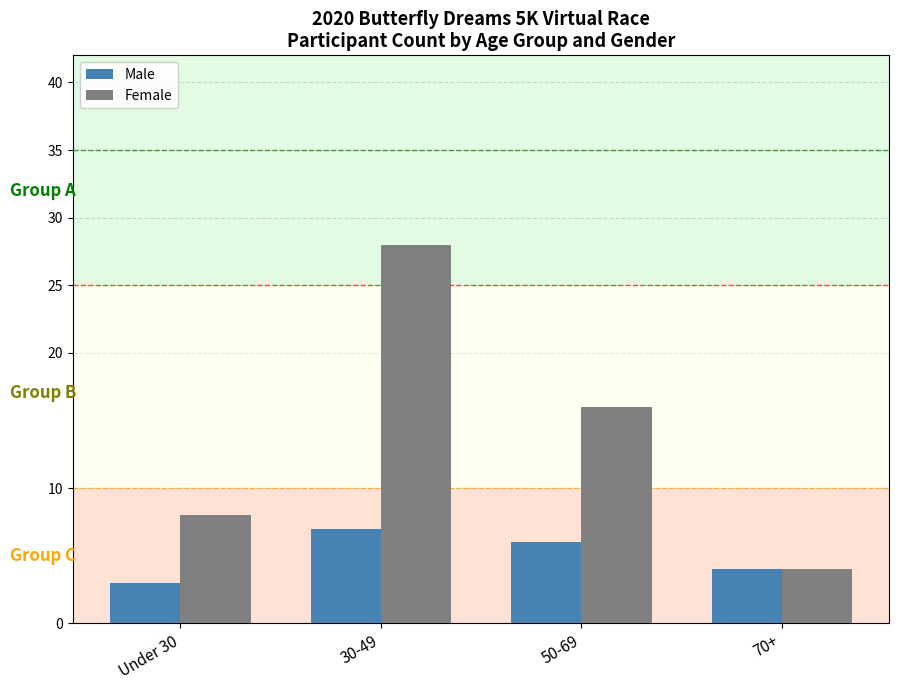

At which label does Male first exceed 6?

30-49